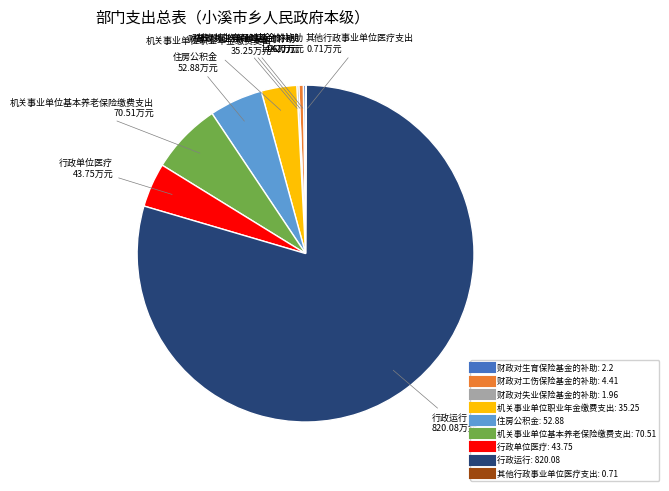

Is there a majority slice in this chart?

Yes